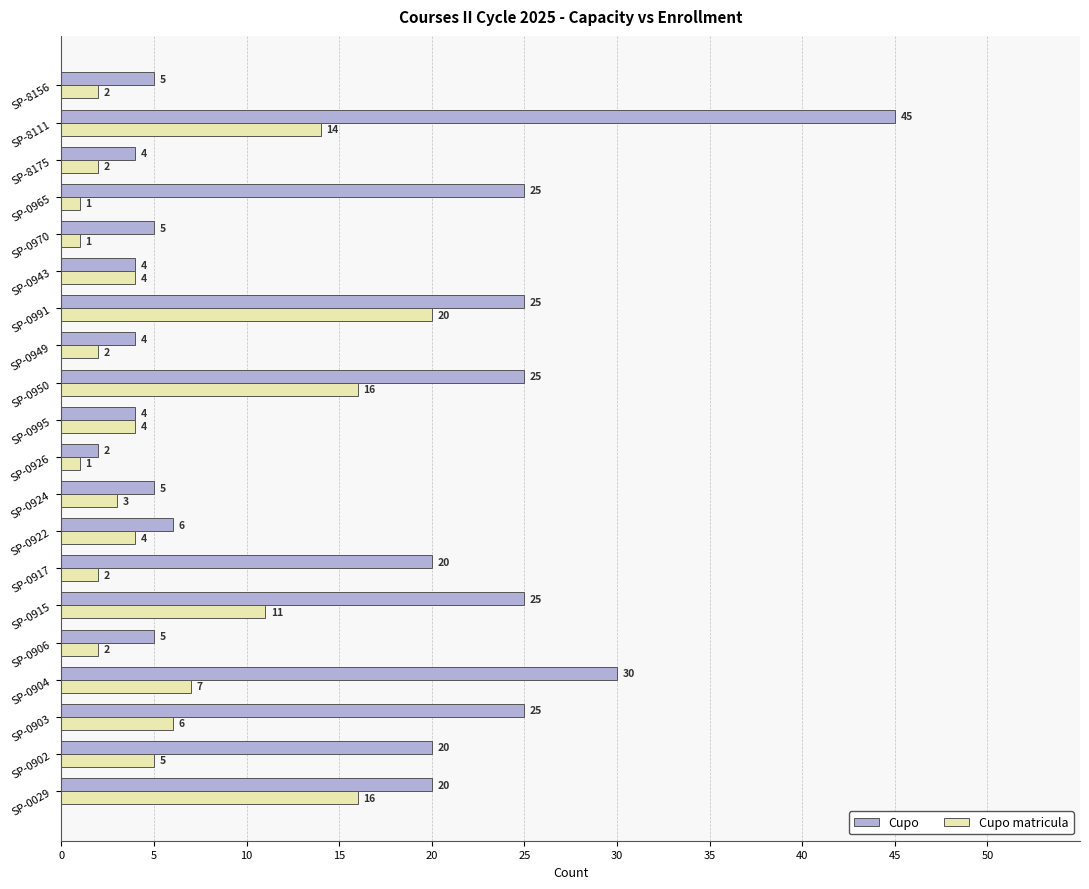

What are all the series names shown in the legend?

Cupo, Cupo matricula